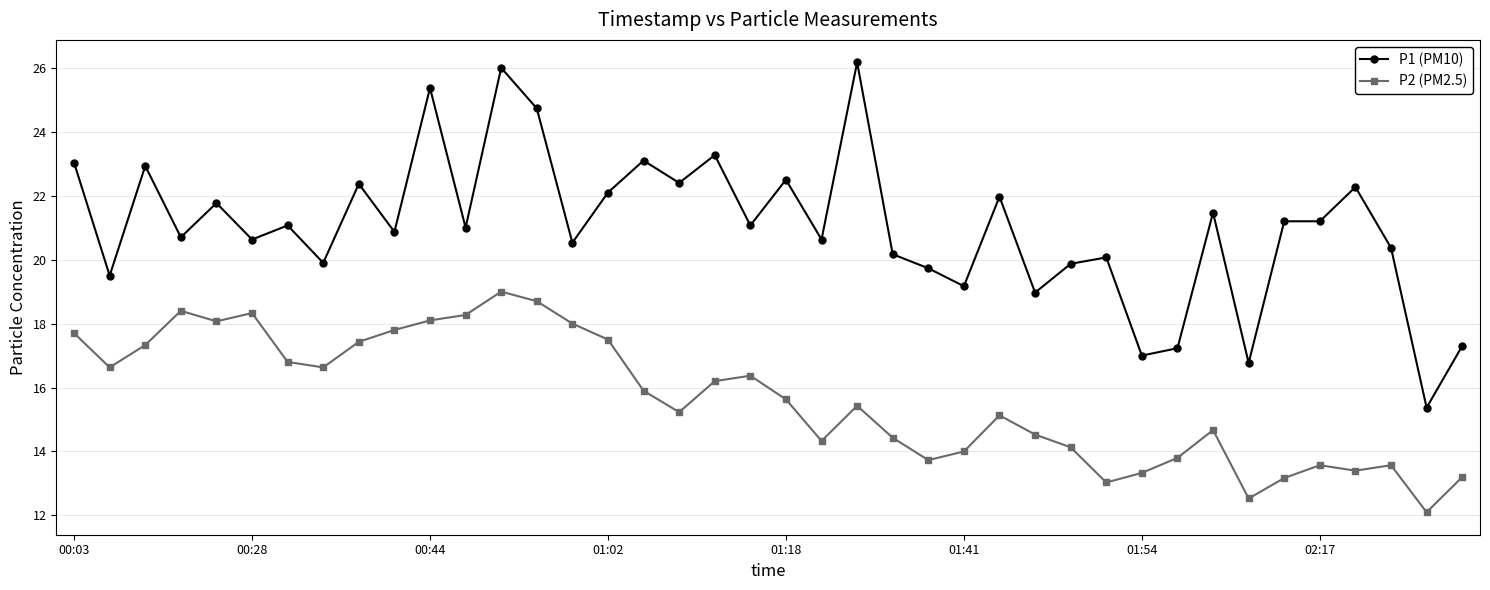

In P2 (PM2.5), how many points are lower than both neighbors (excluding endpoints)?

10